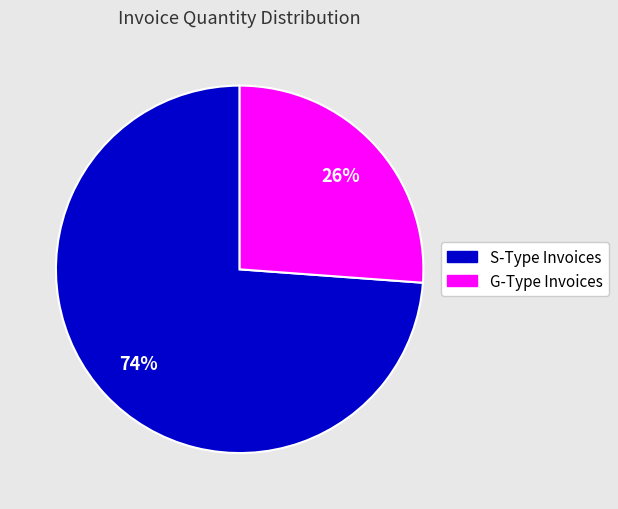

To the nearest percent, what is the average slice percentage?

50%